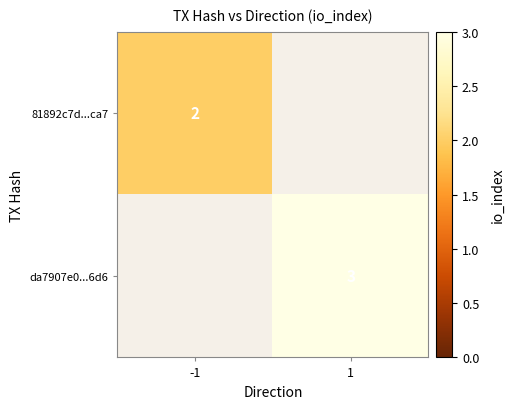

Which label corresponds to the largest value in the chart?

1